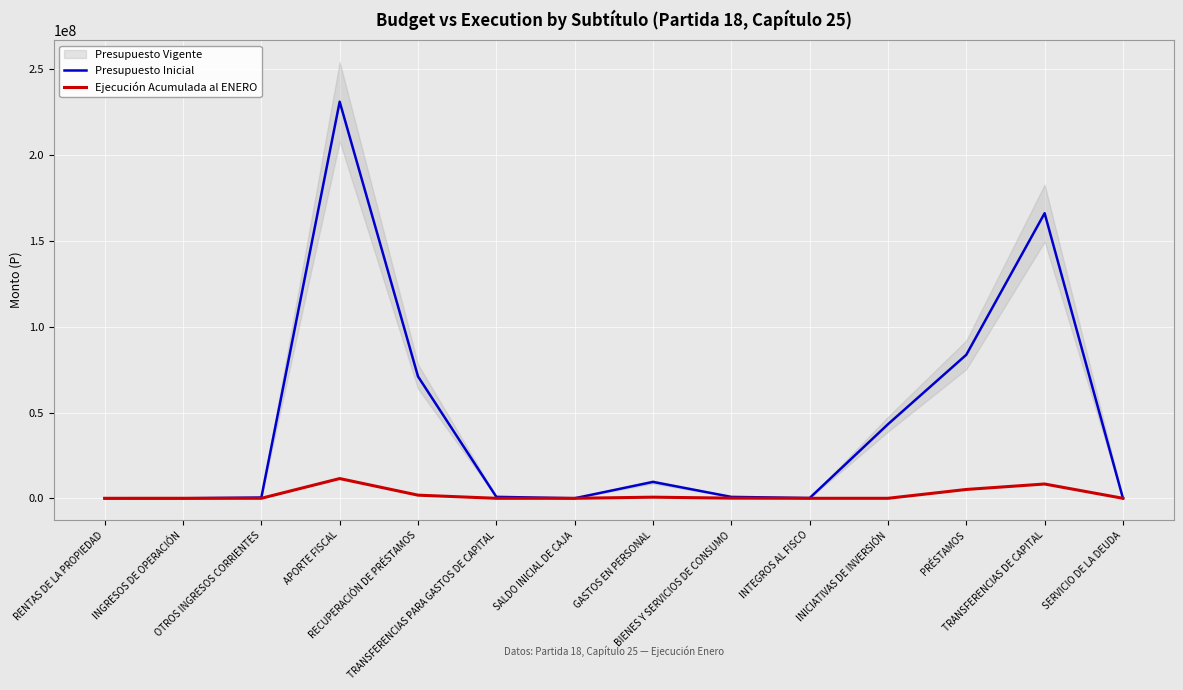

Which series has the largest total across all categories?

Presupuesto Inicial